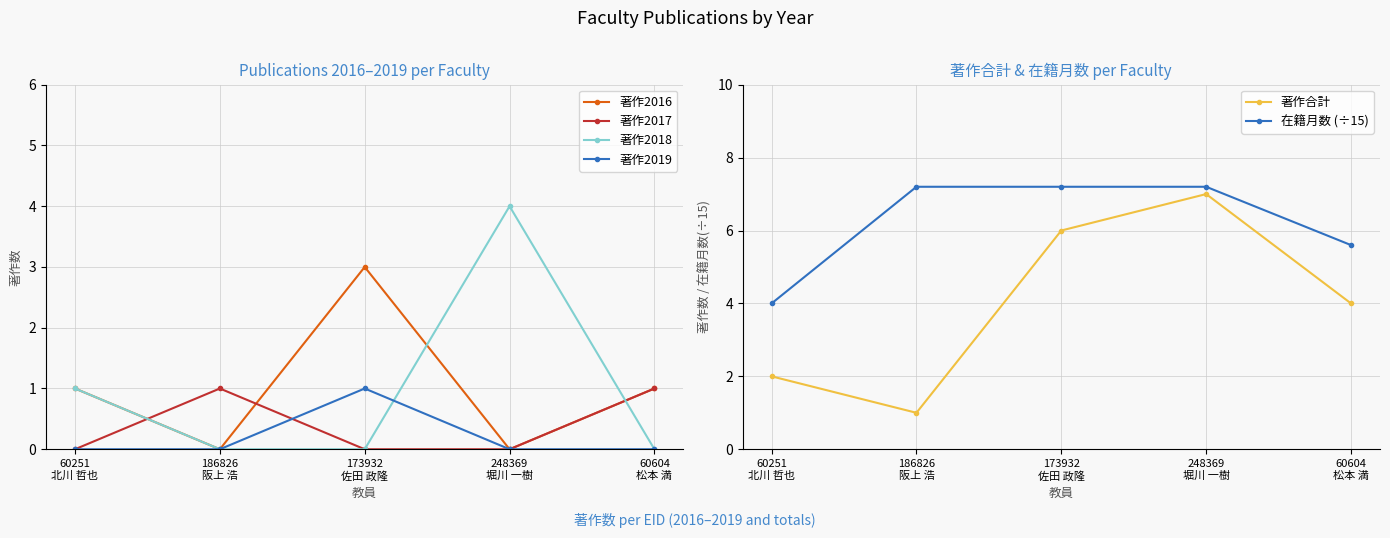

Is it true that 著作2018 equals 1.0 at 60251
北川 哲也?

True